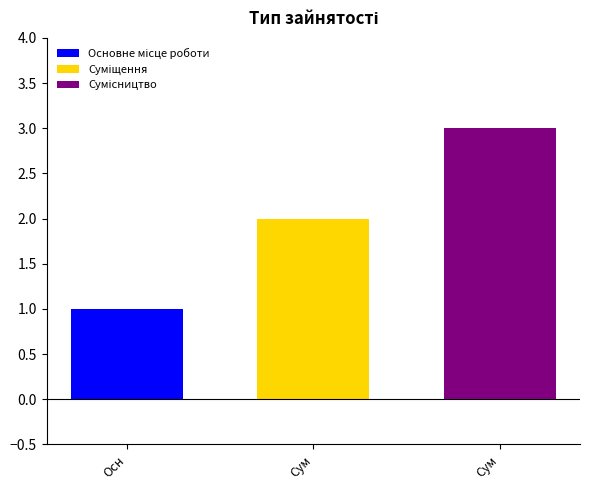

Count the number of categories in the chart.

1